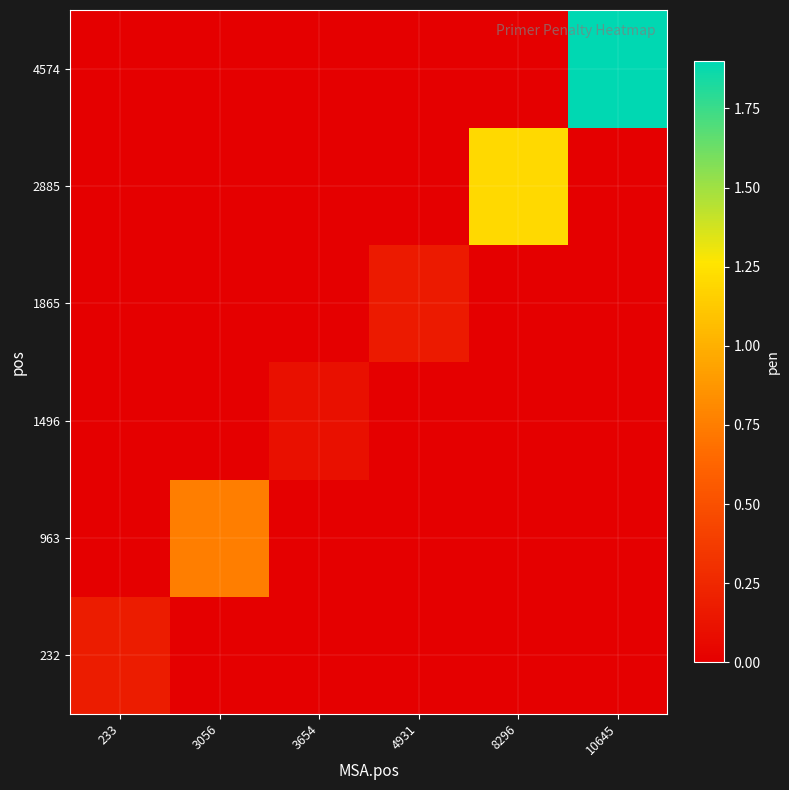

Between 3056 and 4931, which is larger?

3056